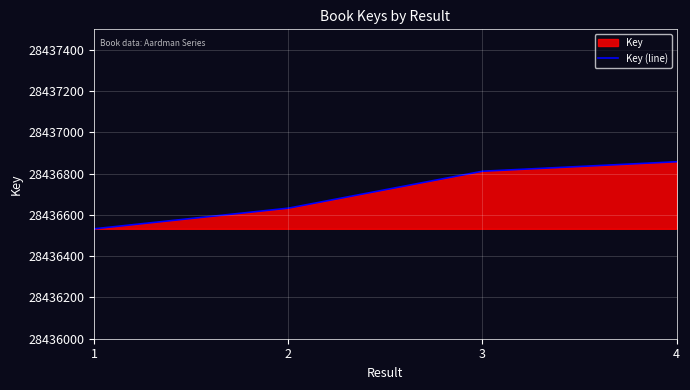

What is the average value?

28436709